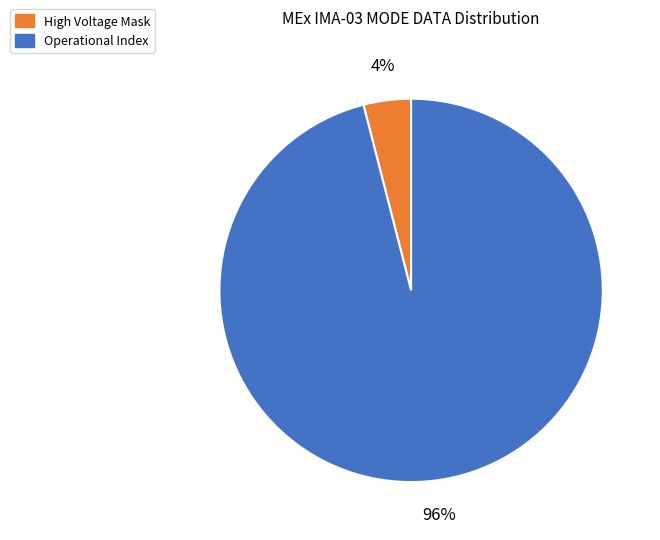

Which slice represents more than half of the pie?

Operational Index